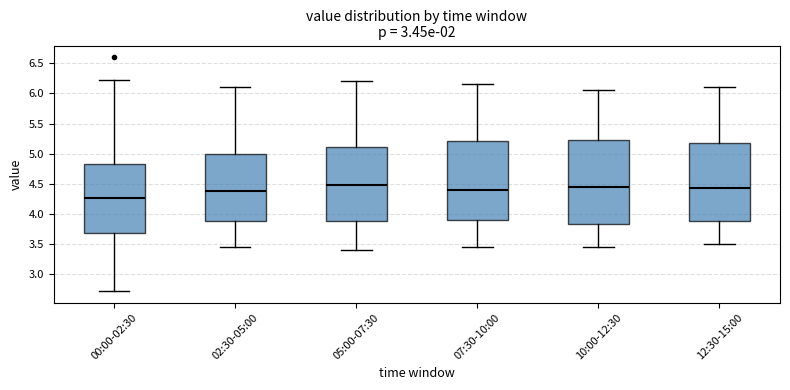

Reading left to right, read every box against the y-axis: the position of its median line, the range the box covers, and the ends of its whiskers. The values are not printed on the chart, so give them approximately, as read against the axis.

00:00-02:30: median 4.25, box 3.70 to 4.85, whiskers 2.70 to 6.20
02:30-05:00: median 4.40, box 3.90 to 5.00, whiskers 3.45 to 6.10
05:00-07:30: median 4.50, box 3.90 to 5.10, whiskers 3.40 to 6.20
07:30-10:00: median 4.40, box 3.90 to 5.20, whiskers 3.45 to 6.15
10:00-12:30: median 4.45, box 3.85 to 5.25, whiskers 3.45 to 6.05
12:30-15:00: median 4.45, box 3.90 to 5.20, whiskers 3.50 to 6.10